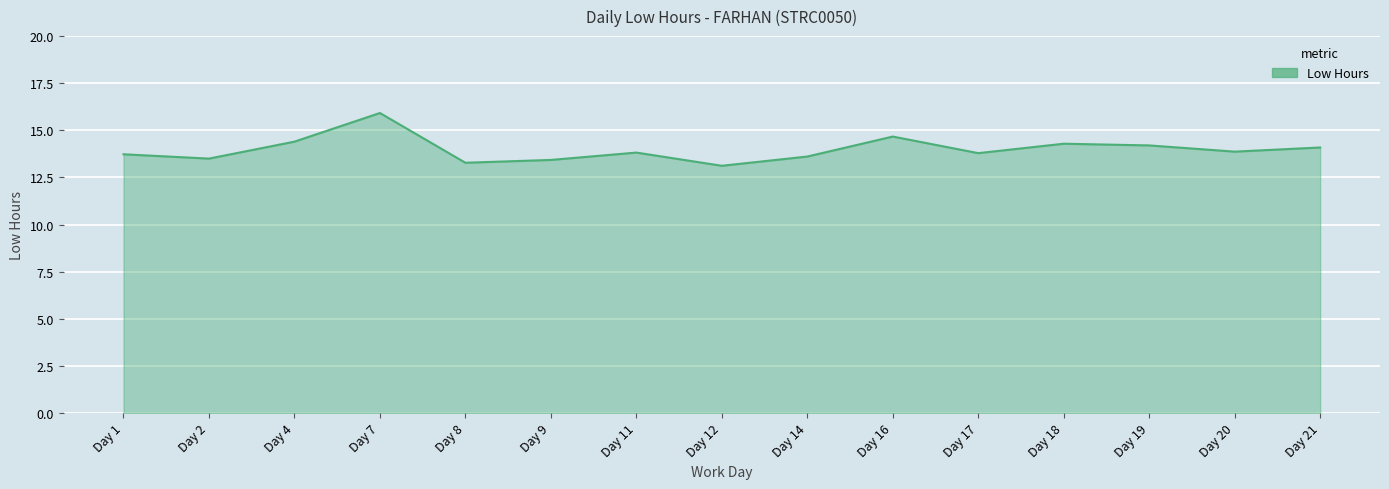

At which category does the data reach its first local valley?

Day 2